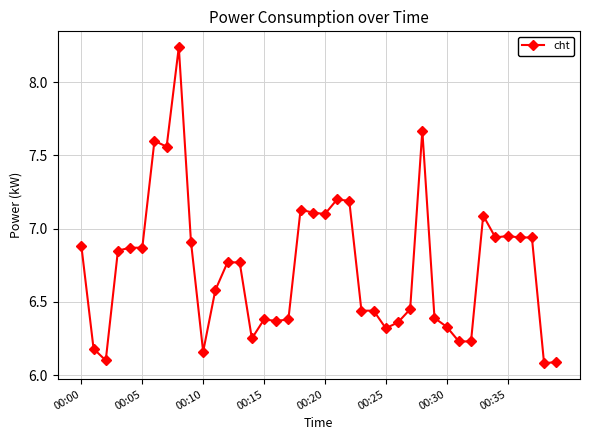

What is the average value?

6.7